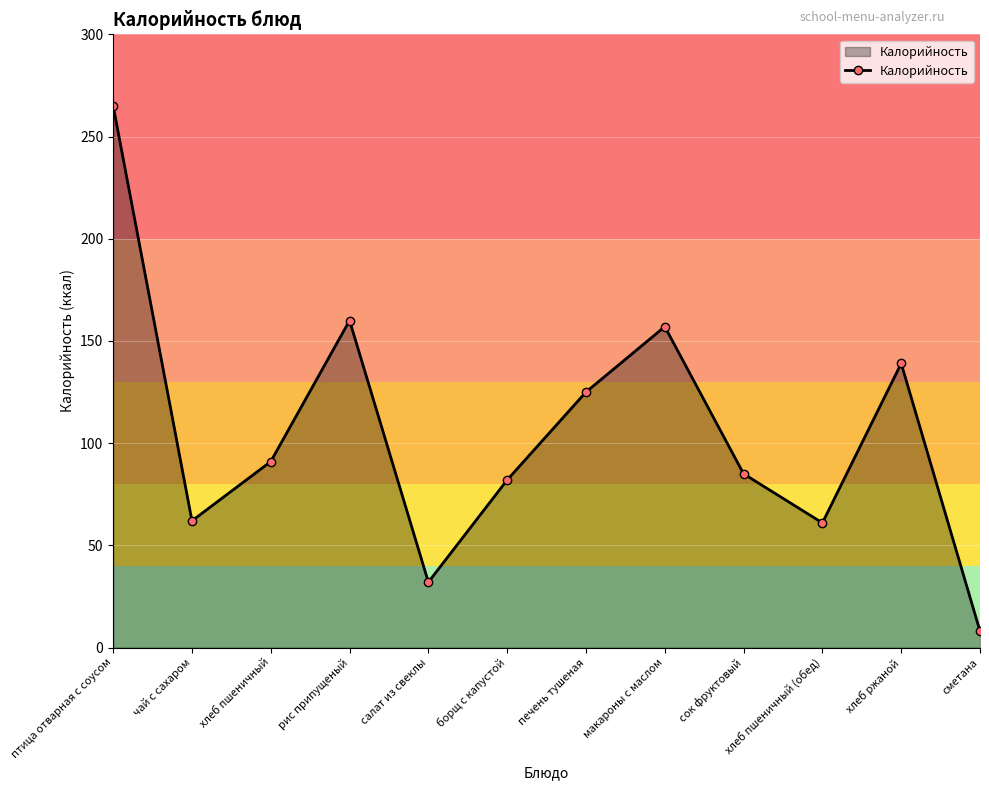

Read the value at хлеб ржаной, to the nearest 10.

140